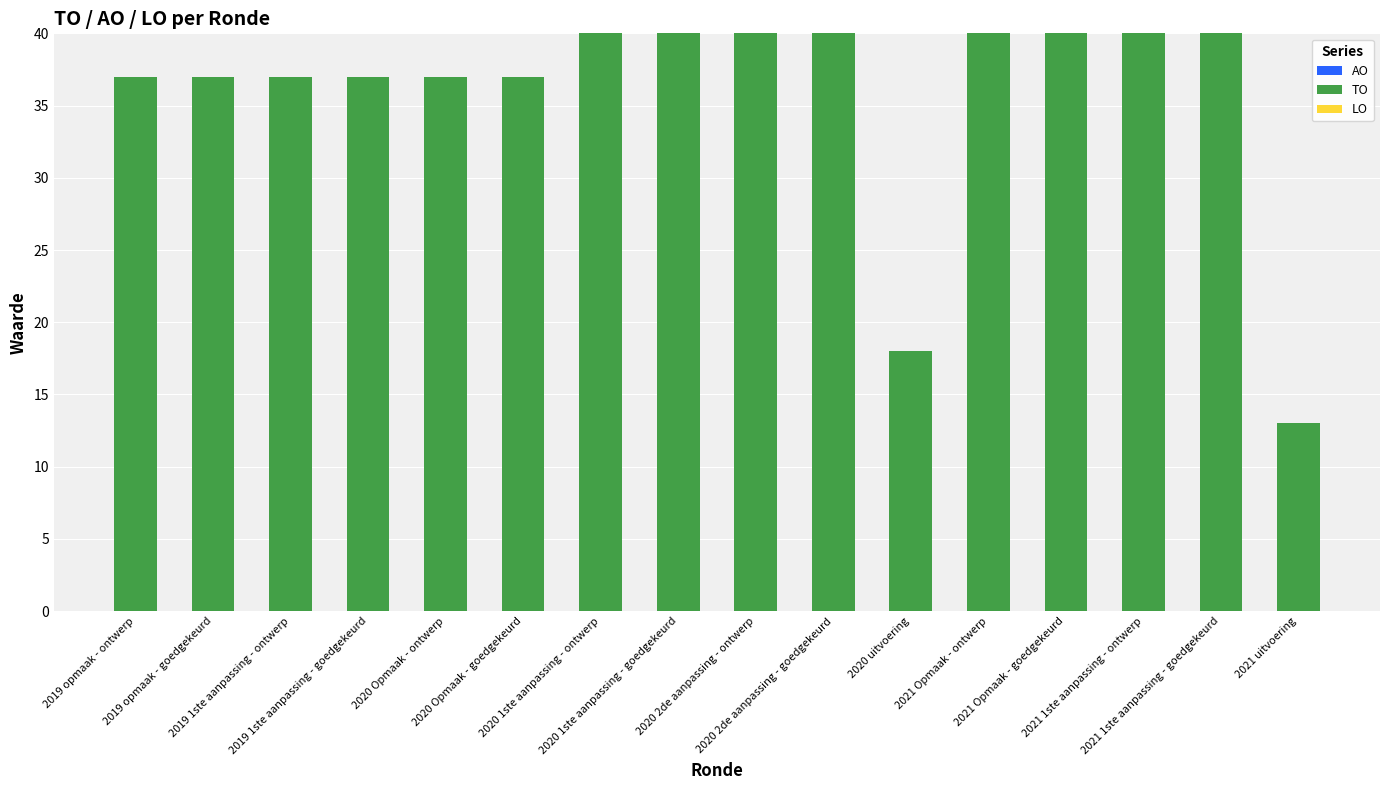

Are the bars horizontal?

No